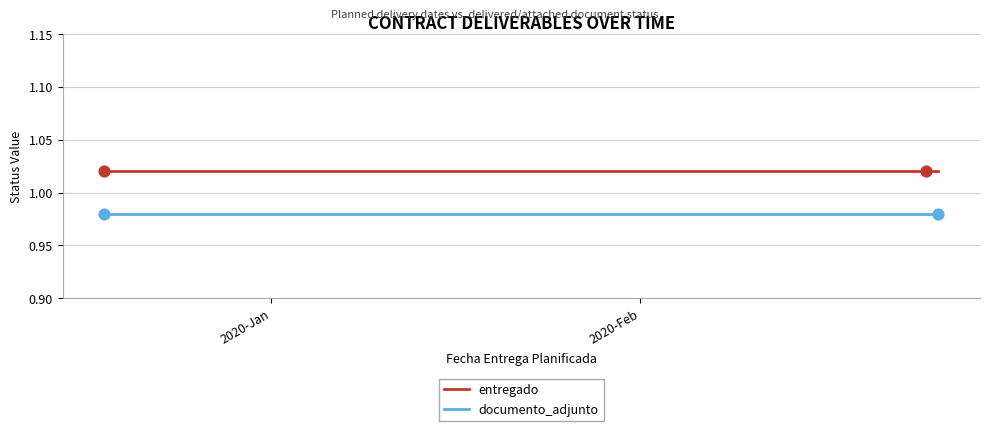

Which series contains the highest Y value?

entregado